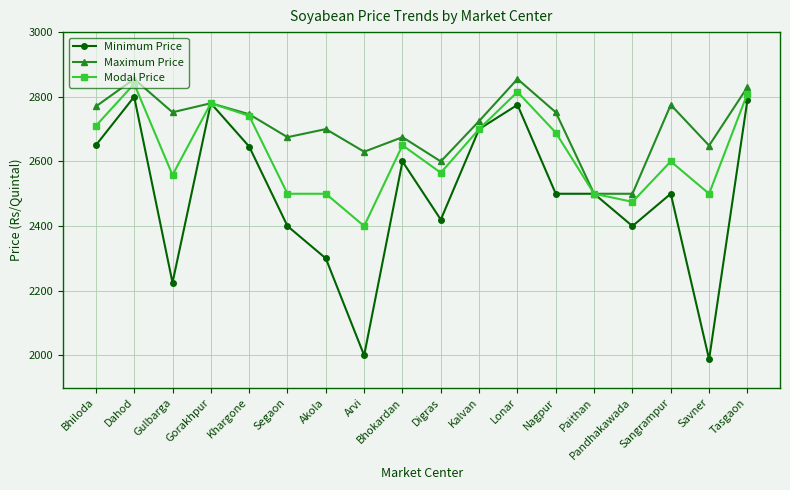

Which series has the widest spread of values?

Minimum Price